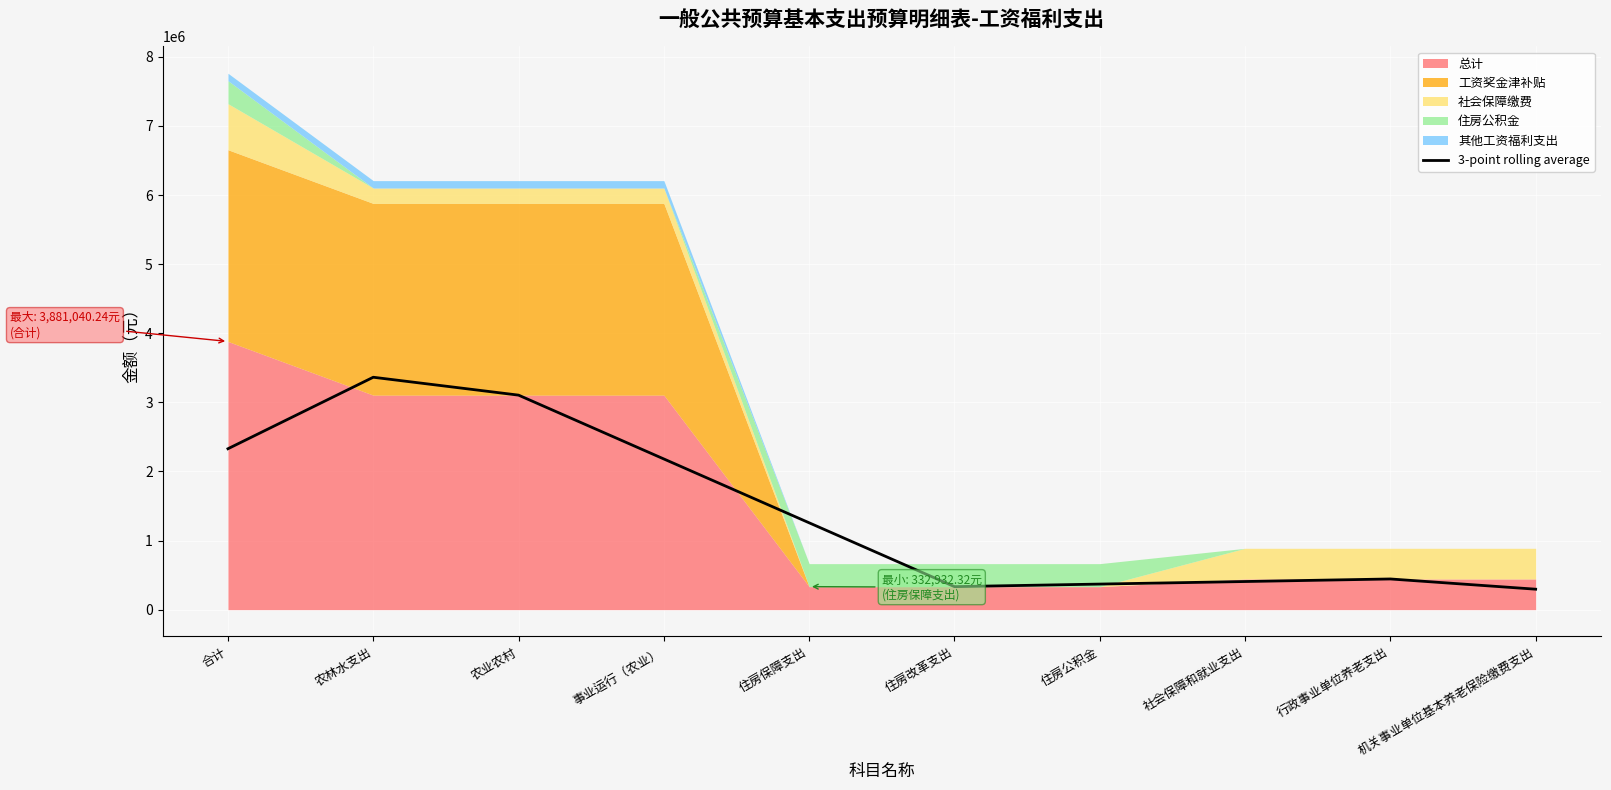

True or false: there are more than 2 points higher than both neighbors.

False